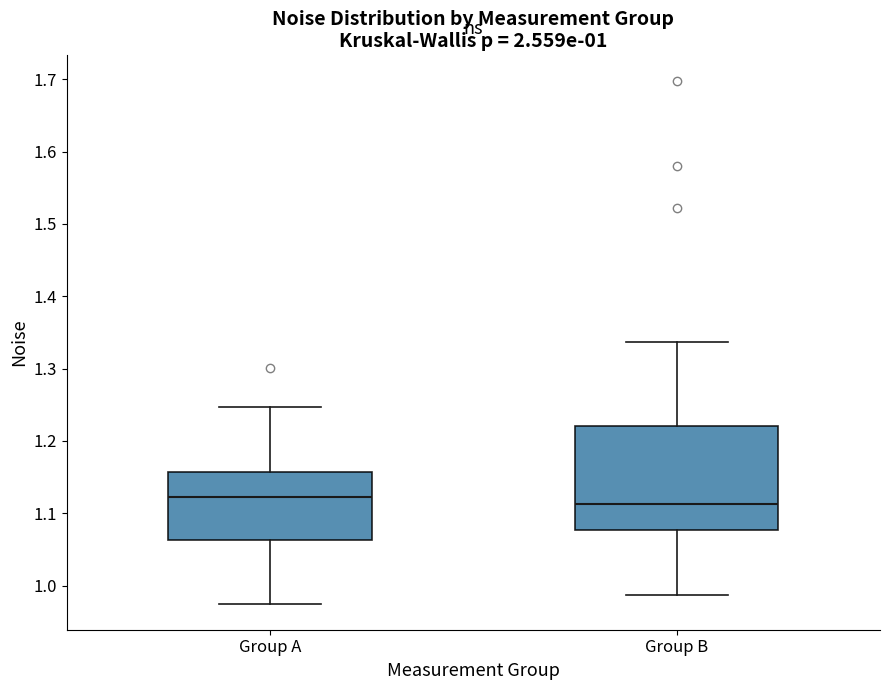

Comparing the boxes themselves (not the whiskers), which one is the tallest?

Group B